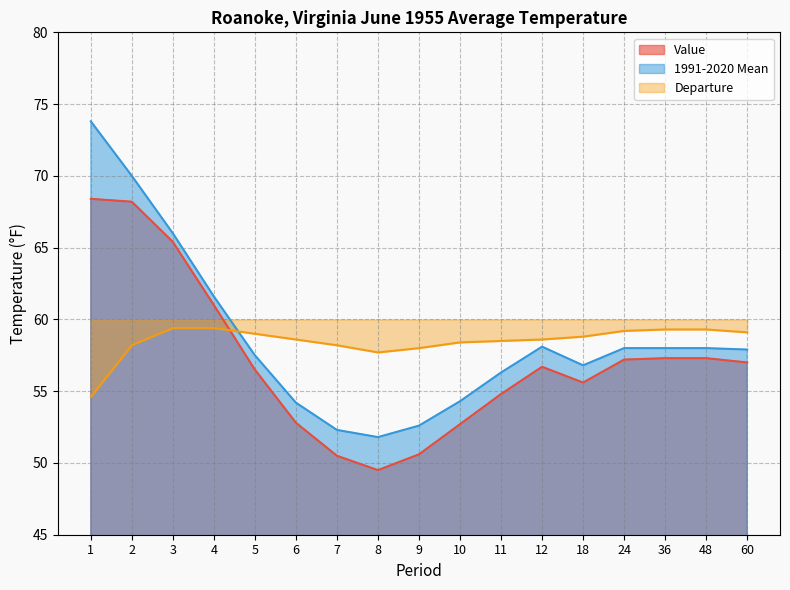

Rank the categories by Departure value from lowest to highest.

1, 8, 9, 2, 7, 10, 11, 6, 12, 18, 5, 60, 24, 36, 48, 3, 4